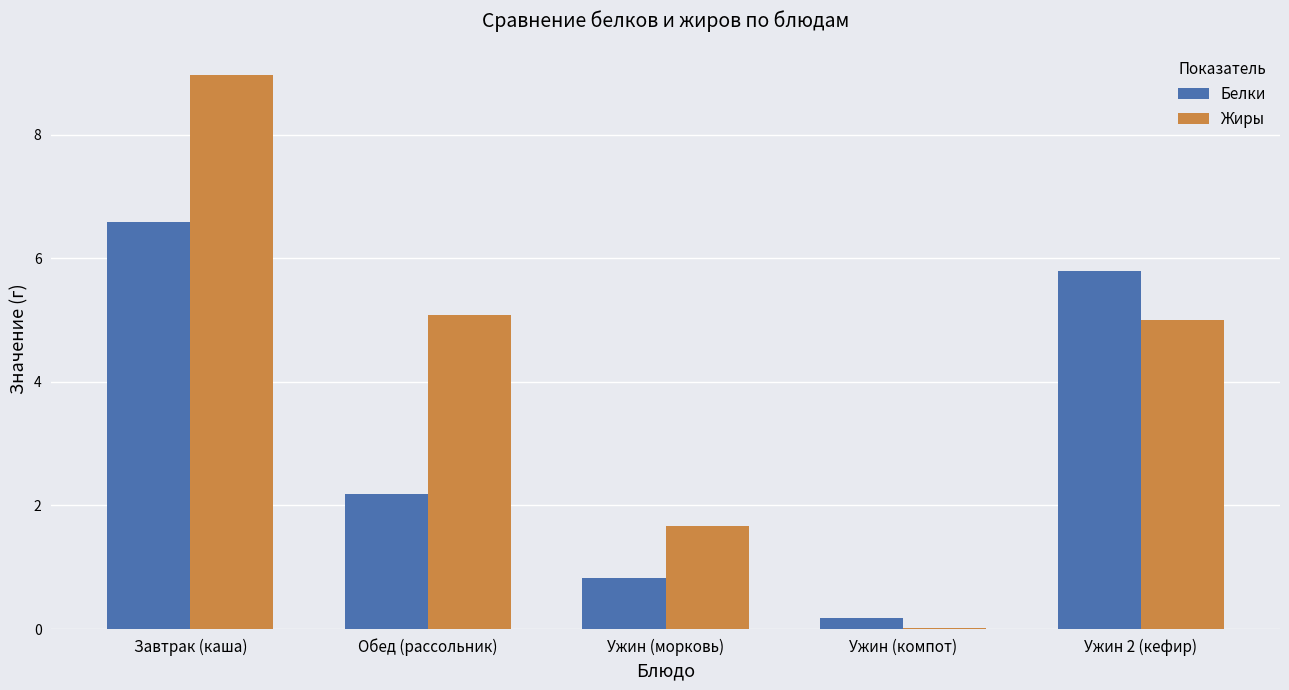

What is the sum of all Белки values?

15.6